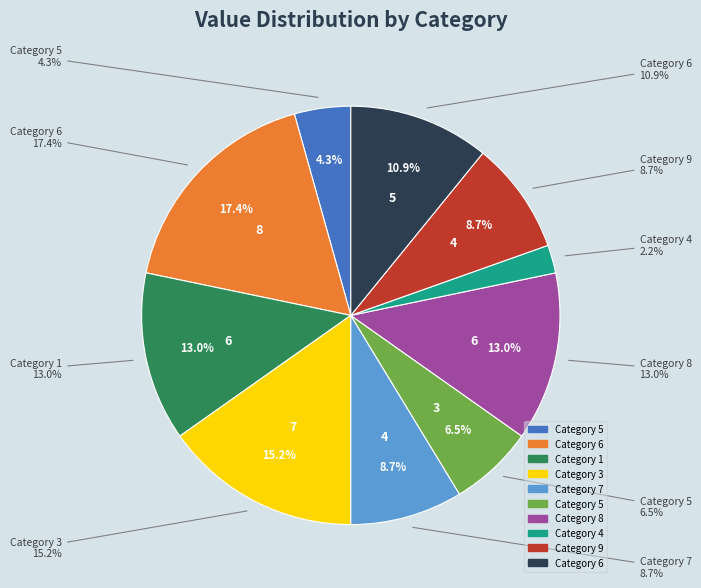

Which slice is the smallest?

4